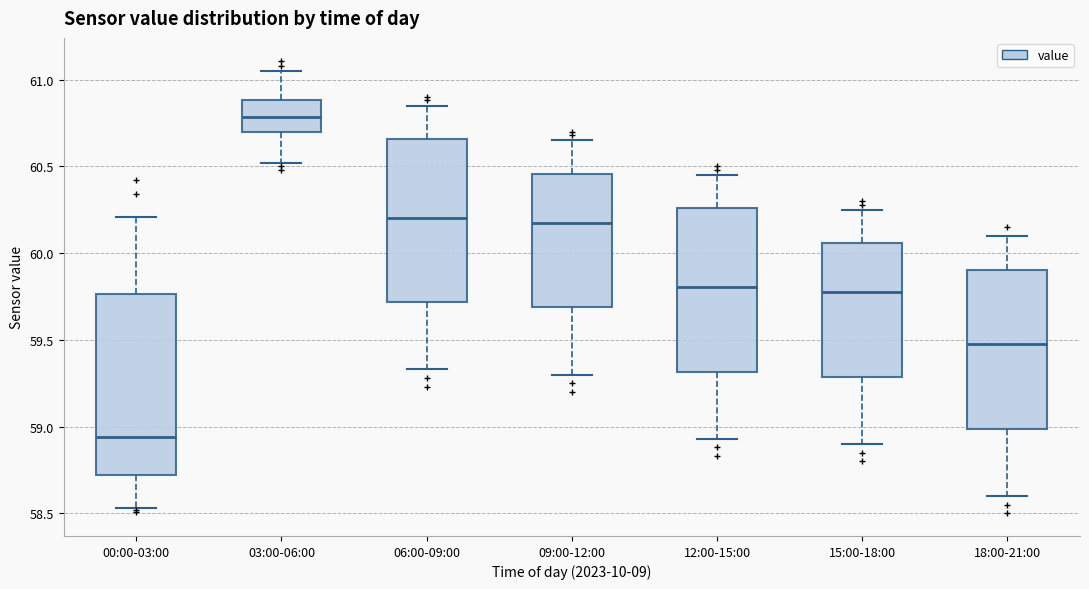

Reading left to right, transcribe this box plot: for each box, give where its median line is, the range the box spans, and where its two whiskers end, as read against the y-axis. The values are not printed on the chart, so give them approximately, as read against the axis.

00:00-03:00: median 58.95, box 58.70 to 59.75, whiskers 58.55 to 60.20
03:00-06:00: median 60.80, box 60.70 to 60.90, whiskers 60.50 to 61.05
06:00-09:00: median 60.20, box 59.70 to 60.65, whiskers 59.35 to 60.85
09:00-12:00: median 60.20, box 59.70 to 60.45, whiskers 59.30 to 60.65
12:00-15:00: median 59.80, box 59.30 to 60.25, whiskers 58.95 to 60.45
15:00-18:00: median 59.80, box 59.30 to 60.05, whiskers 58.90 to 60.25
18:00-21:00: median 59.50, box 59.00 to 59.90, whiskers 58.60 to 60.10